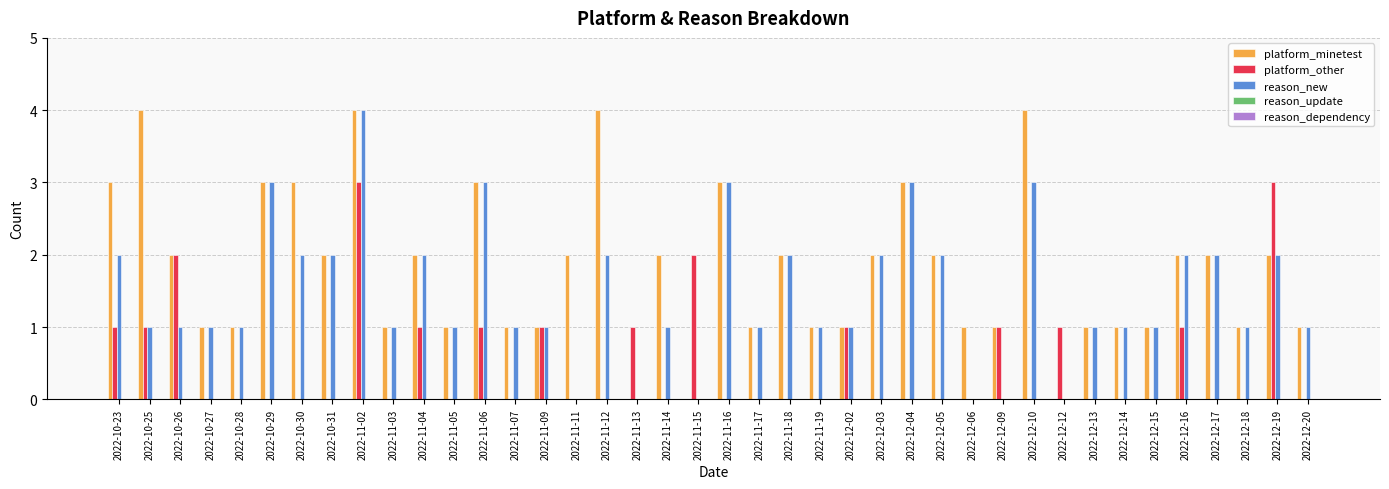

Which series has the largest total across all categories?

platform_minetest